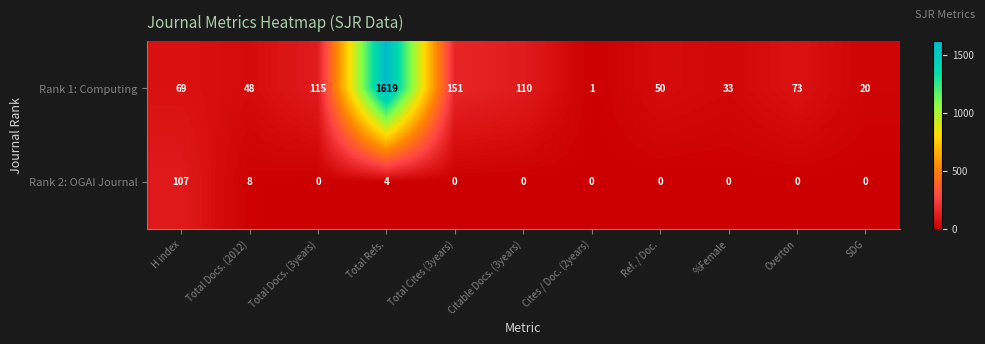

The Rank 1: Computing series shows 73 at Overton. True or false?

True